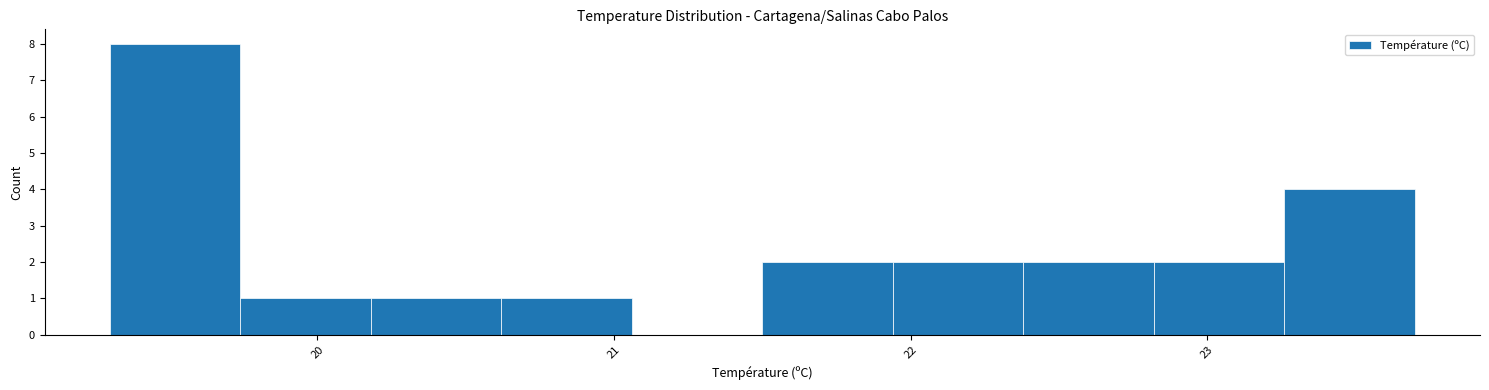

How tall is the bar that spans 21.50 to 21.94 on the x-axis? Neither the bar edges nor the heights are printed on the chart, so give them approximately, as read against the axes.

2